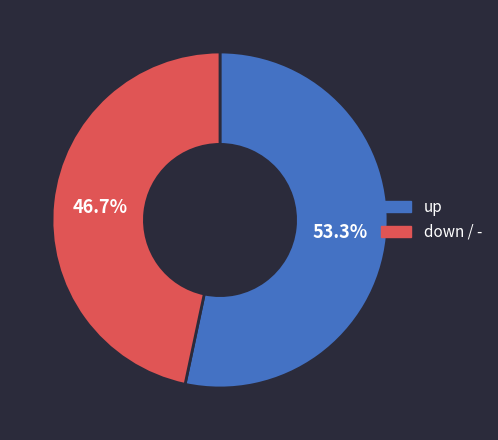

Does any single category account for the majority?

Yes